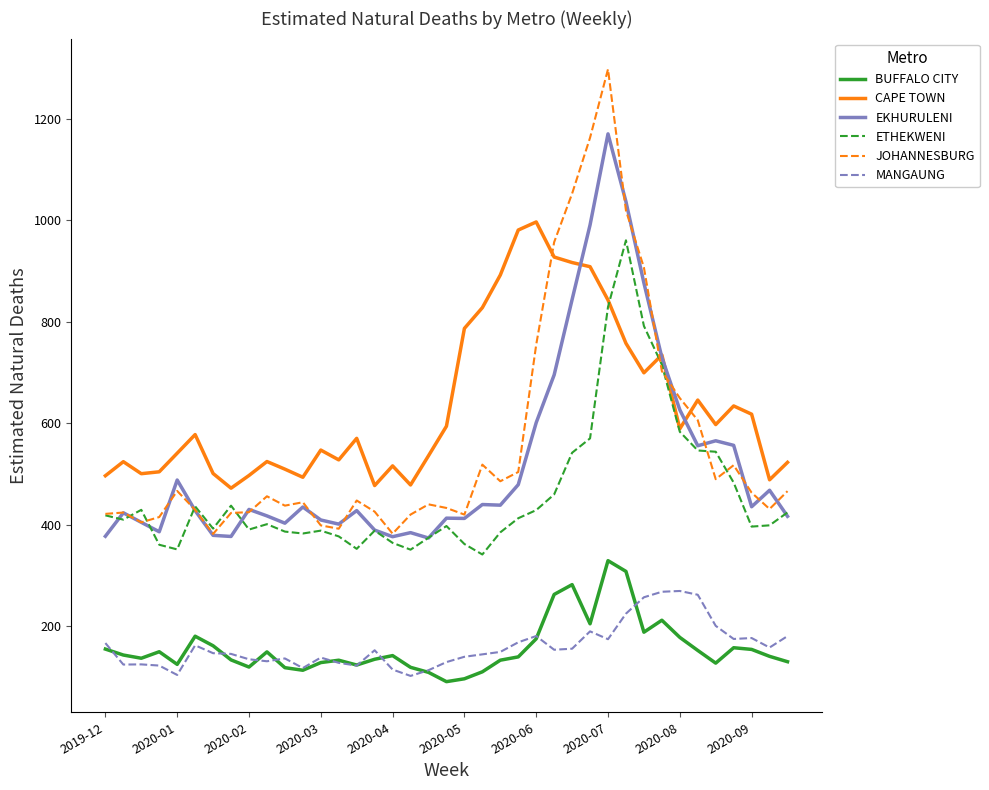

Which series has the largest total across all categories?

CAPE TOWN